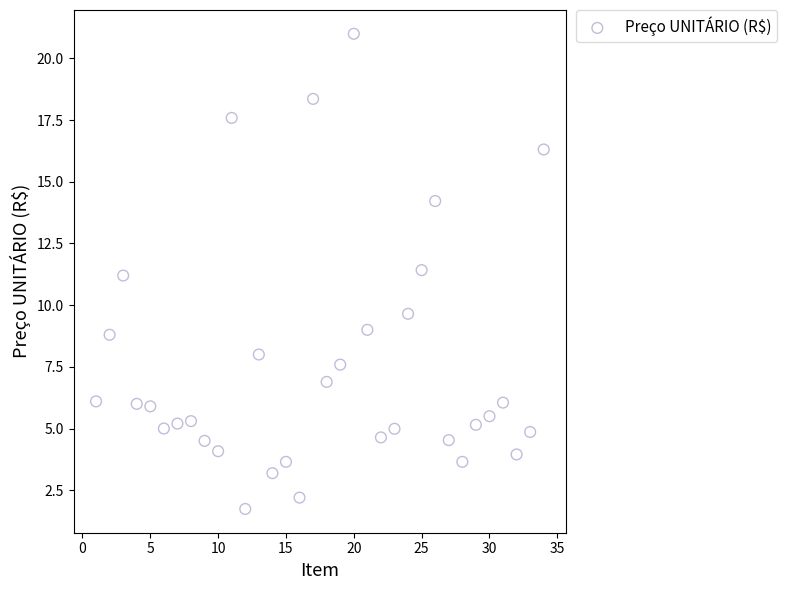

What is the range of X values (max minus min)?

33.0